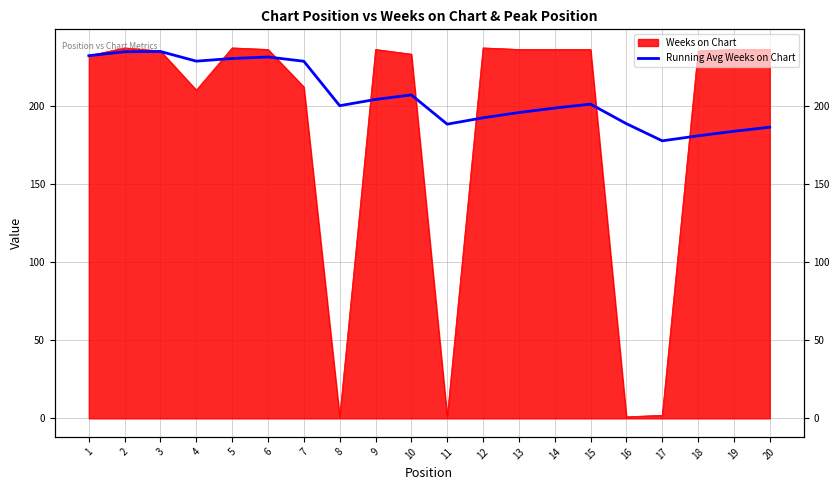

Which has a higher value, 16 or 9?

9